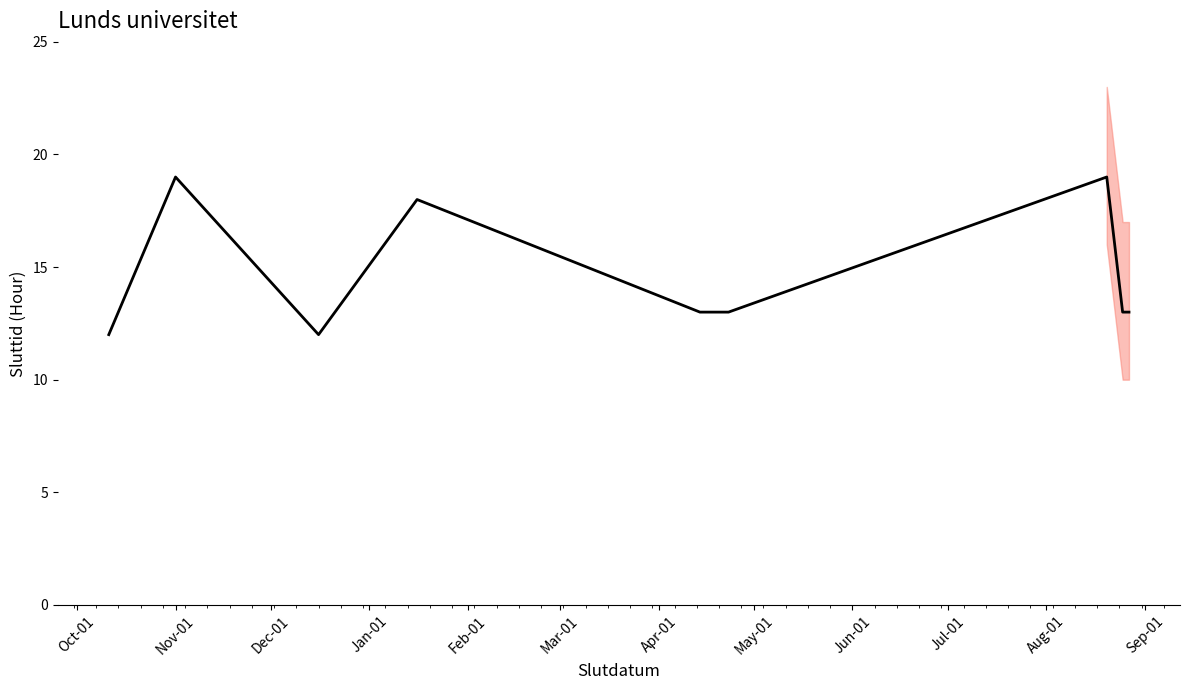

What is the difference between the values at Dec-01 and Nov-01?

7